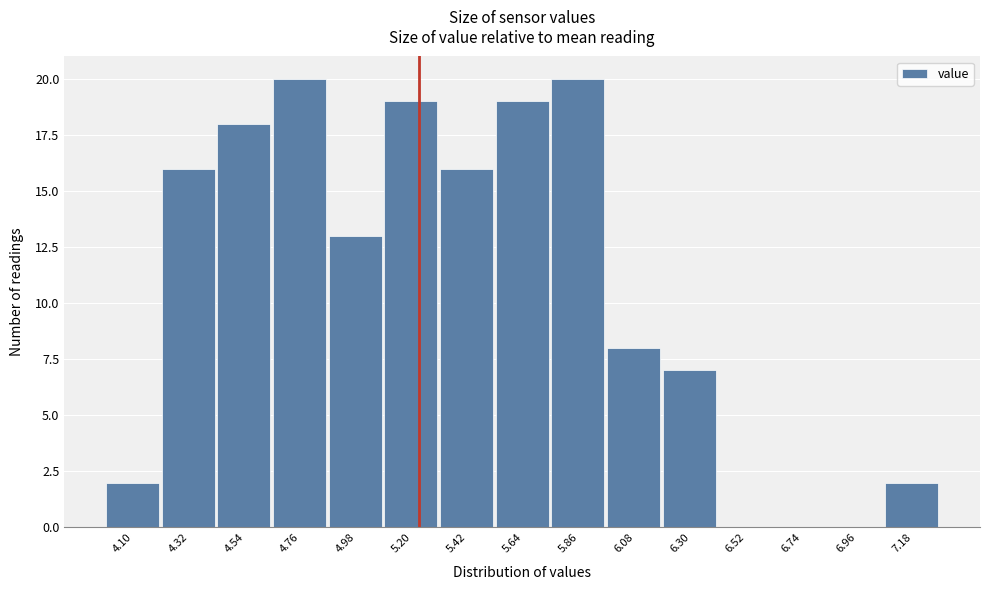

Reading left to right, what are all the values shown in this chart?

4.10=2	4.32=16	4.54=18	4.76=20	4.98=13	5.20=19	5.42=16	5.64=19	5.86=20	6.08=8	6.30=7	6.52=0	6.74=0	6.96=0	7.18=2